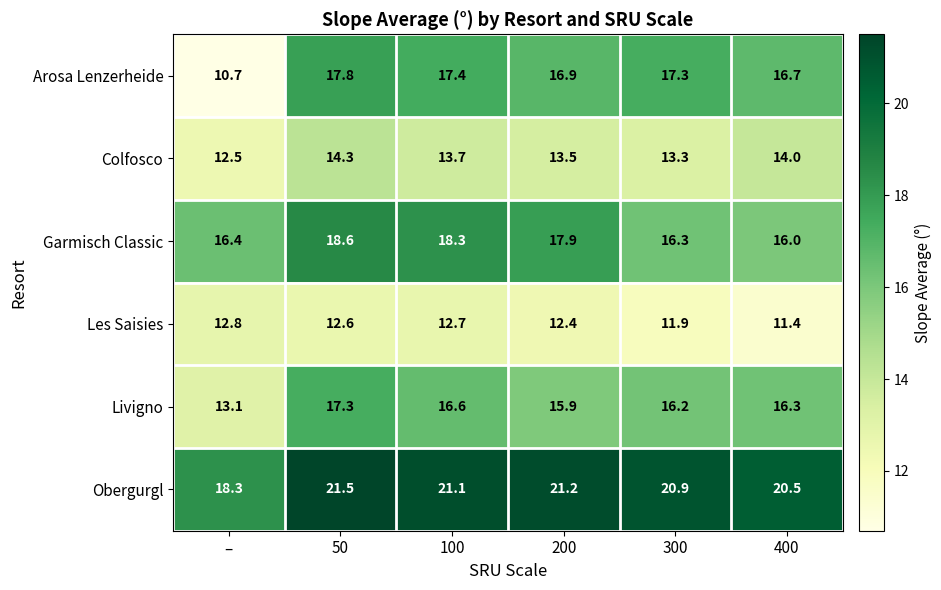

Where does the Les Saisies series first go above 12?

–